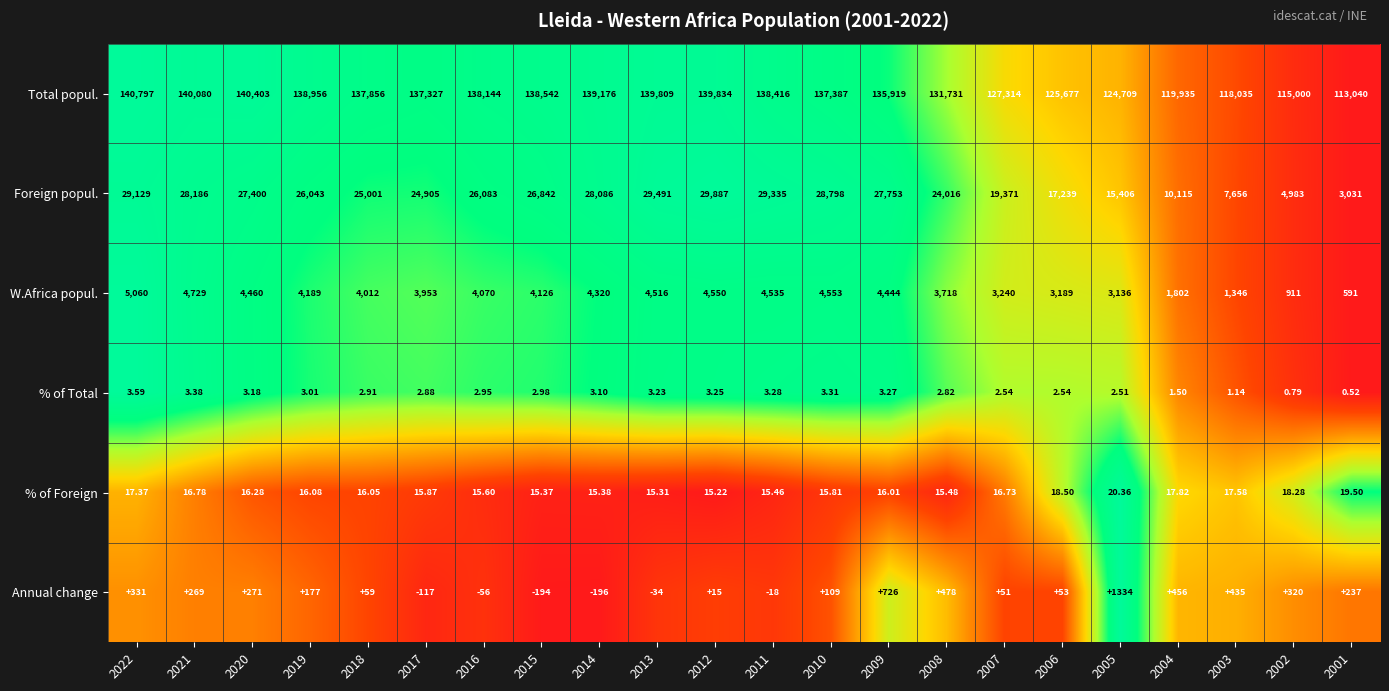

Between 2011 and 2003, which series saw the biggest shift?

Foreign popul.